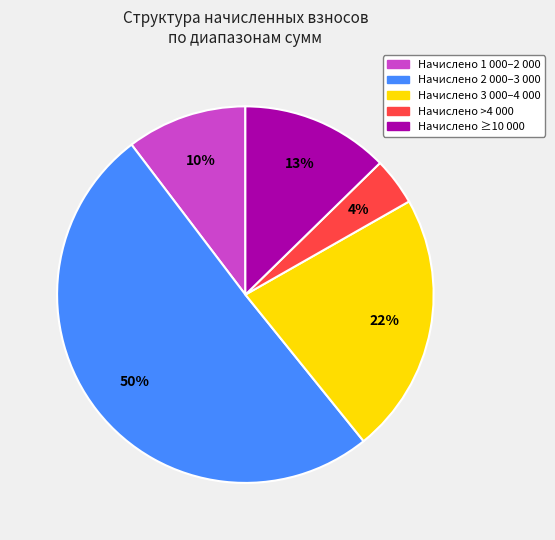

To the nearest percent, what is the average slice percentage?

20%